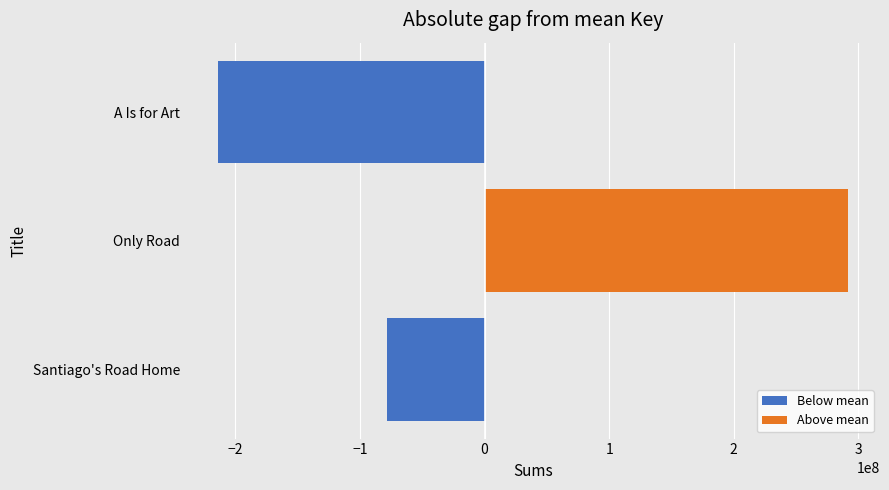

At A Is for Art, list the series in order from smallest to largest.

Below mean, Above mean